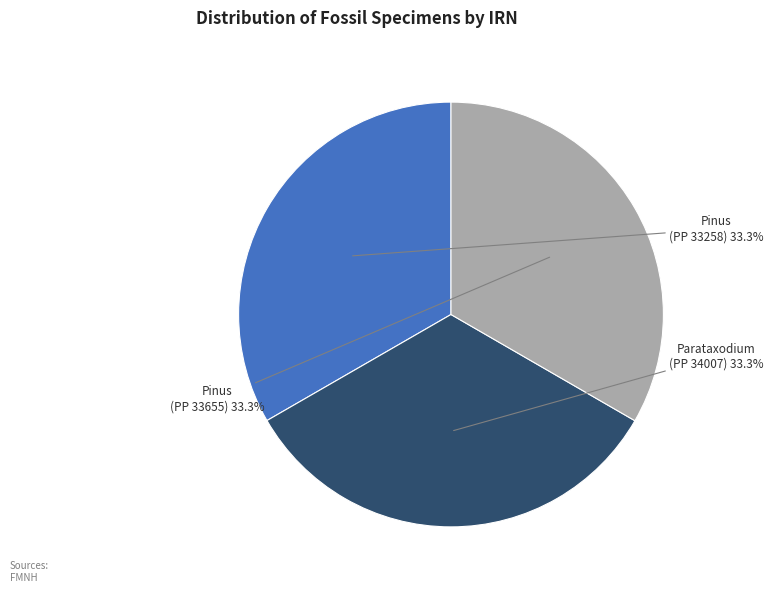

Count the number of slices in the pie.

3